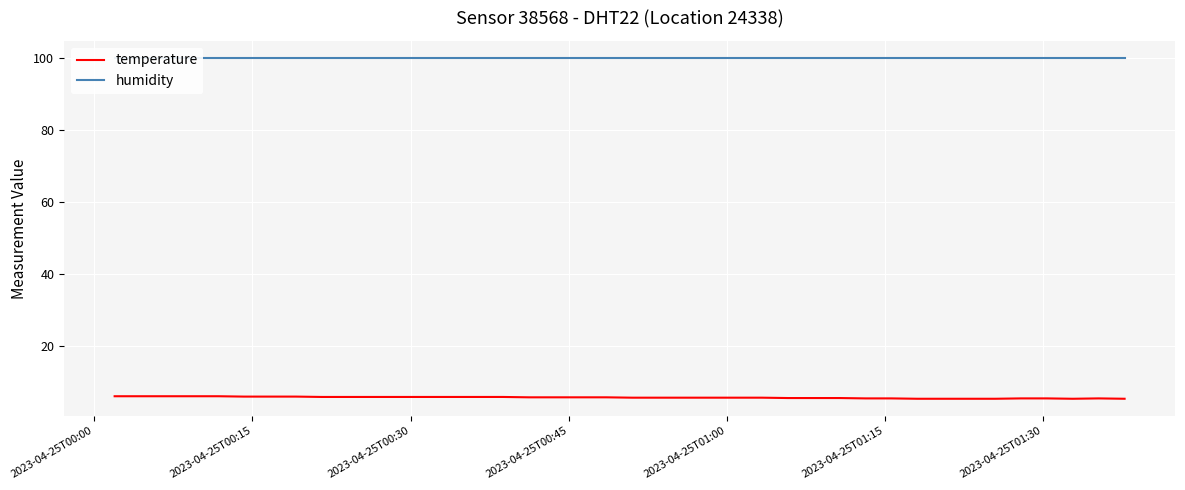

What is the value of the temperature point at the 5th from the left?

6.0